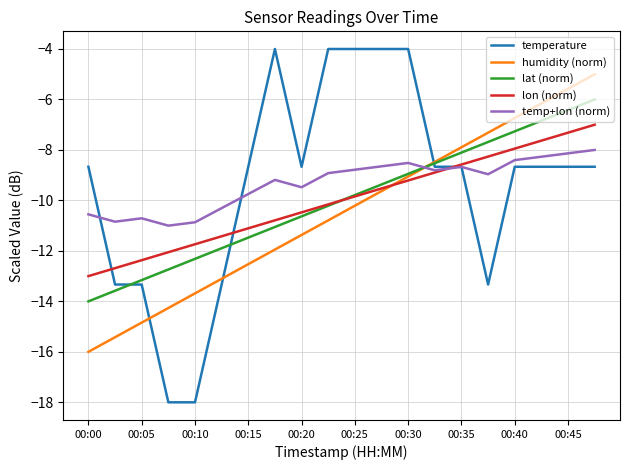

Which series has the widest spread of values?

temperature